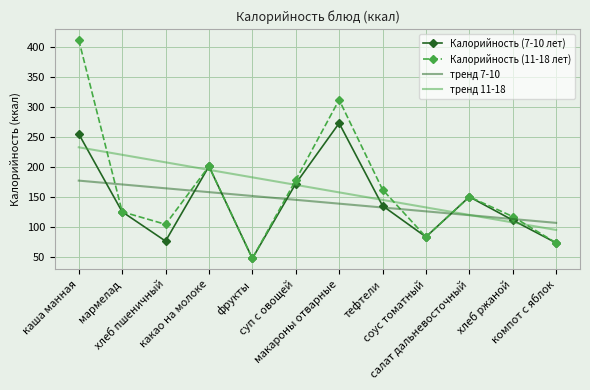

What is the lowest value of the тренд 7-10 series?

106.5